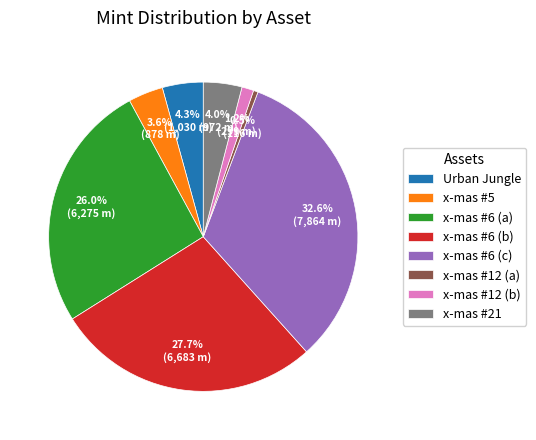

What is the largest slice in the pie chart?

x-mas #6 (c)